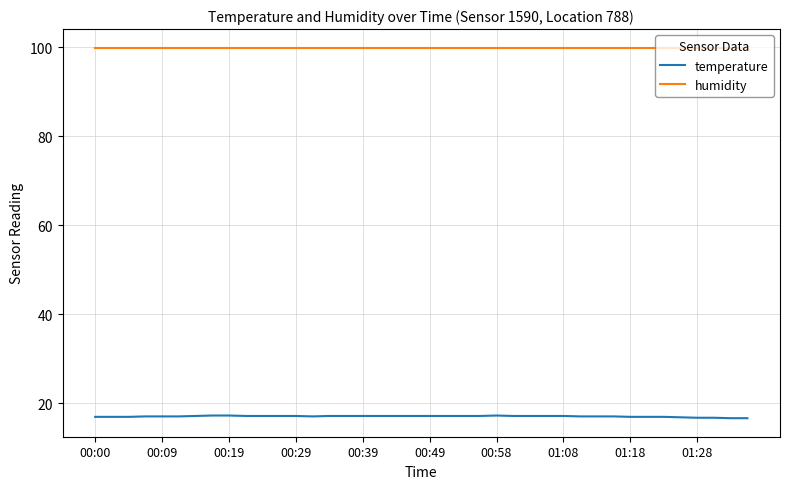

List the series in order of their peak value, highest first.

humidity, temperature